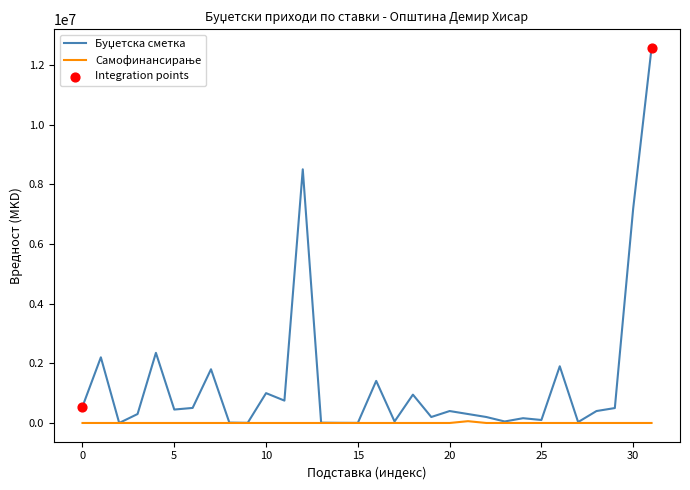

How many lines are shown in the chart?

2